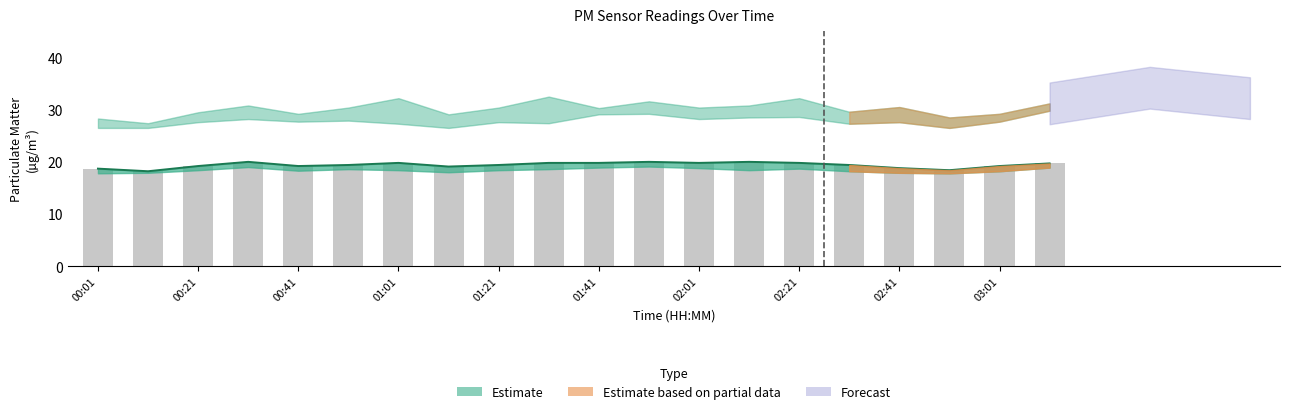

Is it true that the value at 17 is 18.4?

True